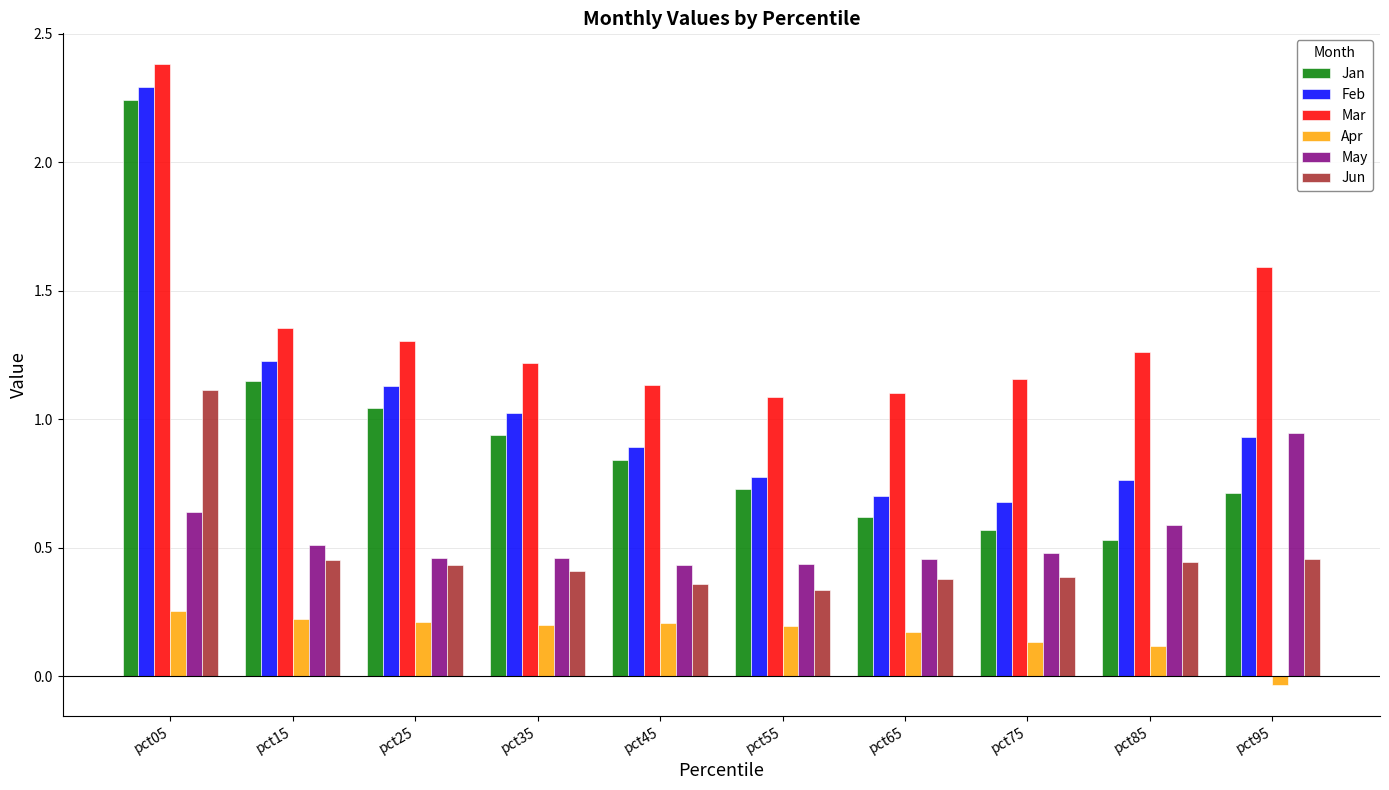

Is it true that Mar equals 1.1 at pct55?

True